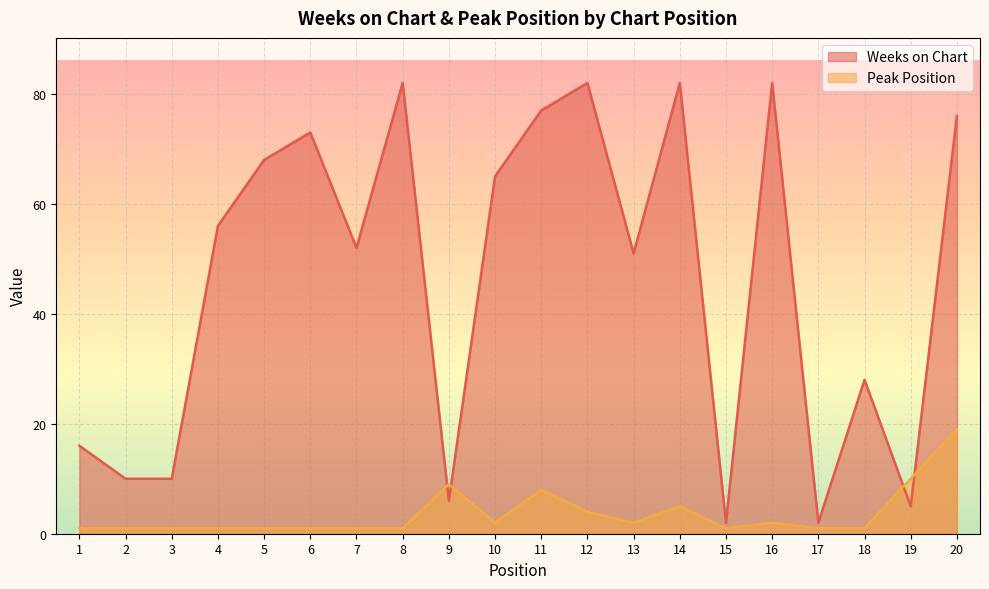

The value of Peak Position at 9 is 9. True or false?

True